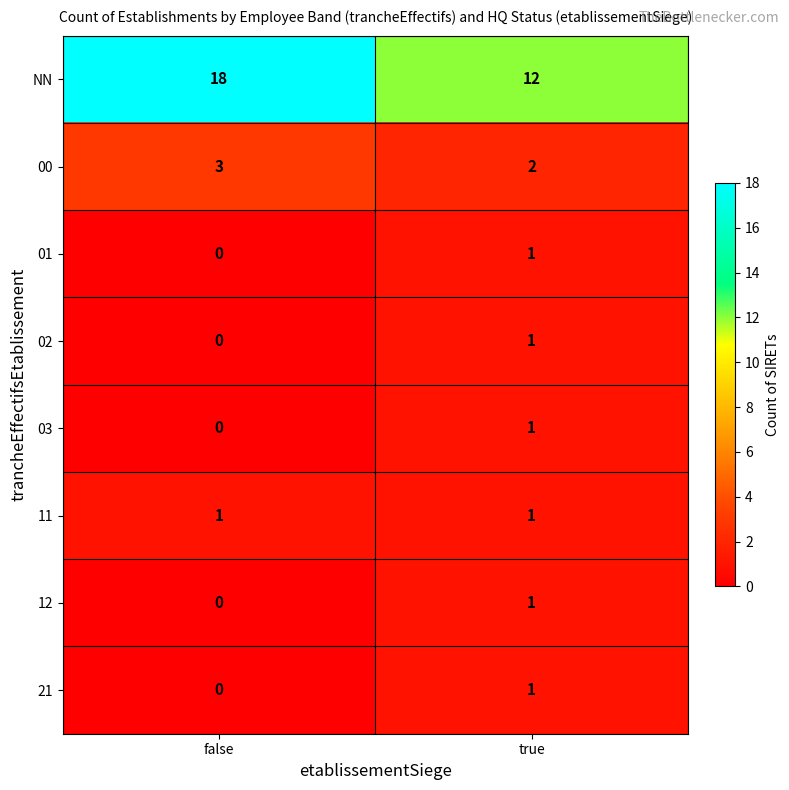

Rank the categories by 21 value from lowest to highest.

false, true